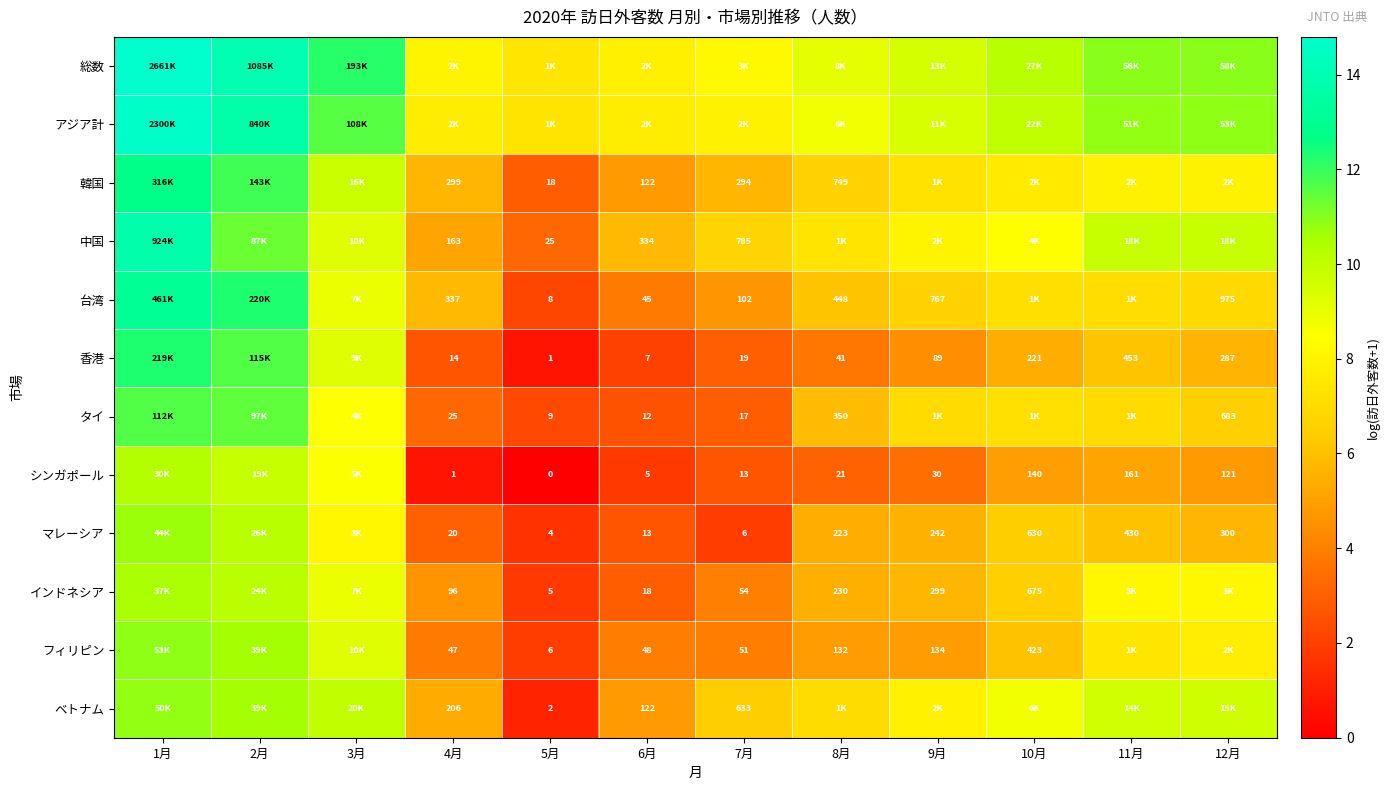

Is the value of シンガポール at 11月 greater than the value of インドネシア at 7月?

Yes